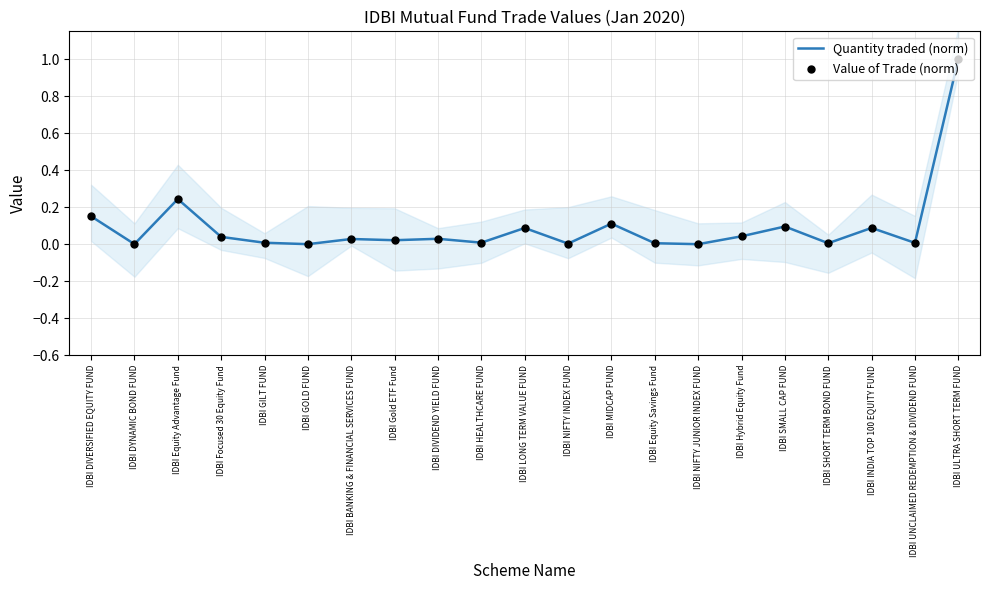

What are all the series names shown in the legend?

Quantity traded (norm), Value of Trade (norm)